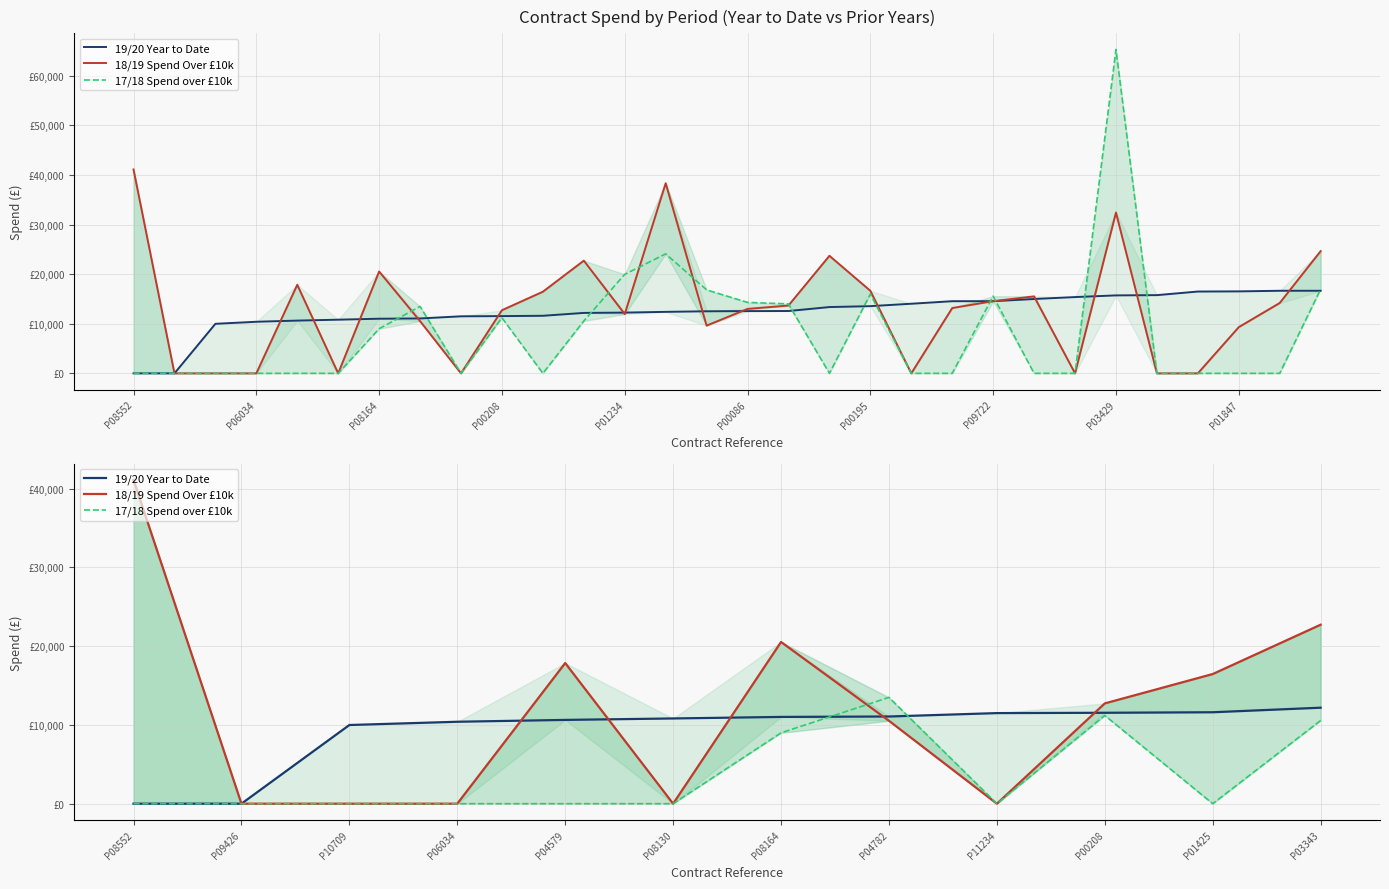

True or false: 17/18 Spend over £10k has more than 1 interior local peaks.

True